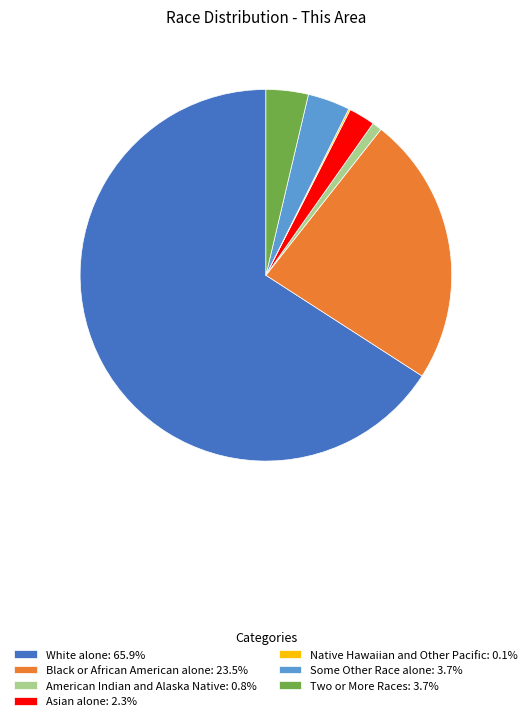

Do American Indian and Alaska Native: 0.8% and Two or More Races: 3.7% together represent more than half of the pie?

No